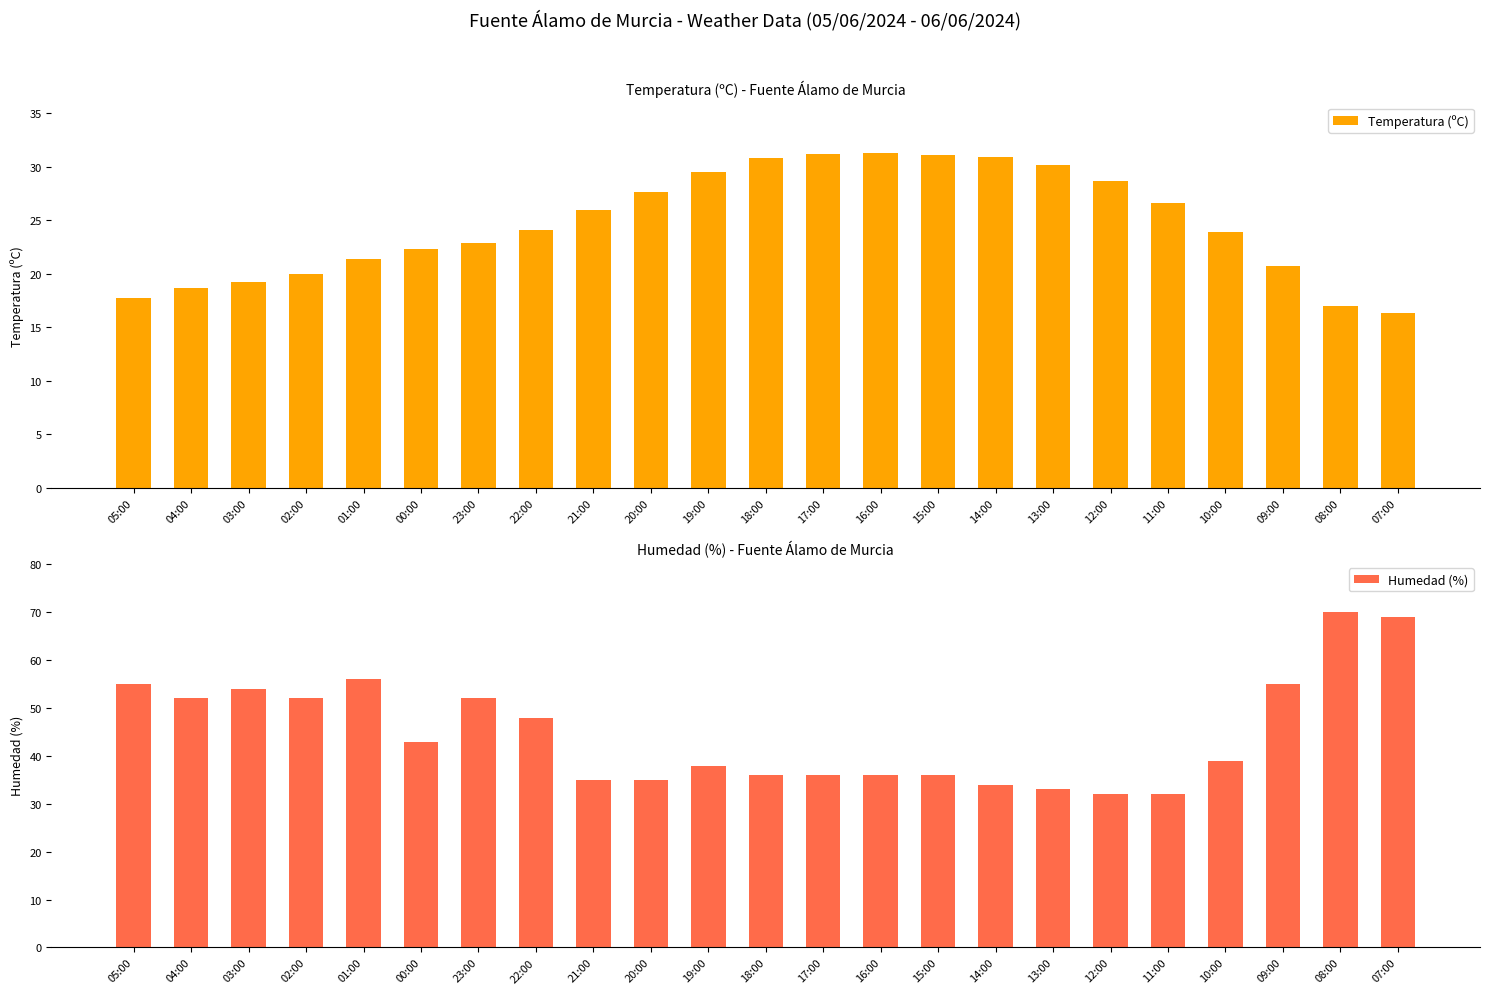

What is the sum of all Humedad (%) values?

1028